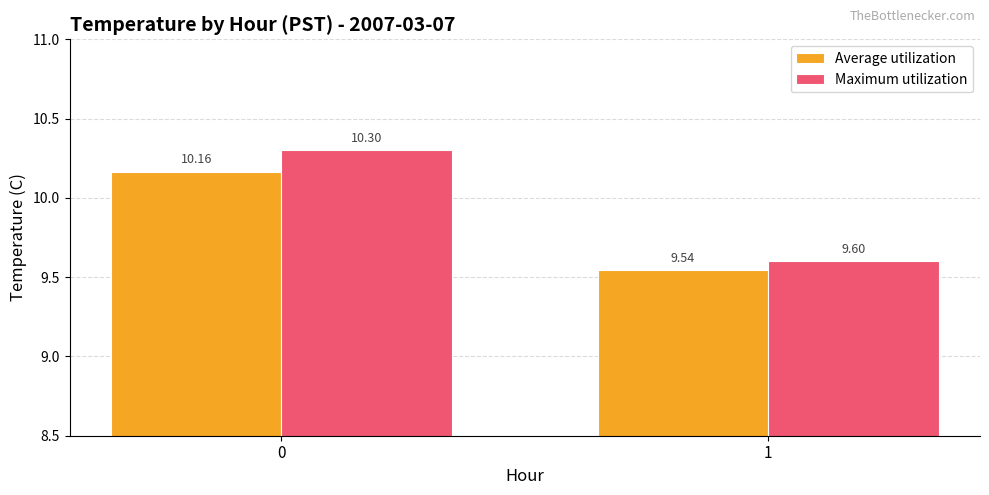

What is the sum of all Maximum utilization values?

19.9